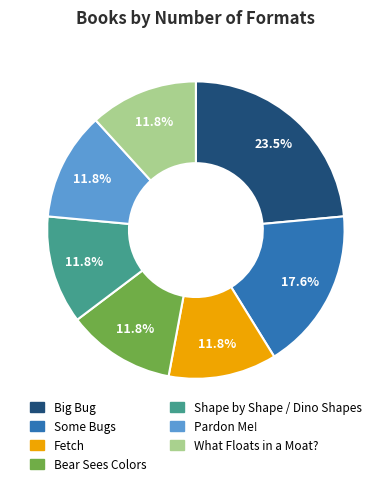

Is the sum of Bear Sees Colors and Pardon Me! greater than half?

No